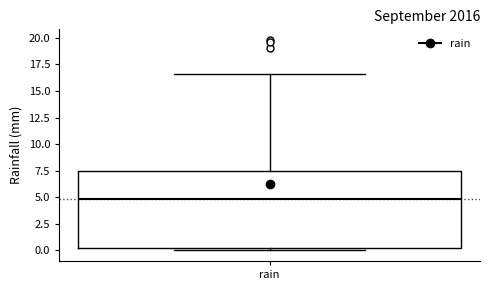

Where does the median line of the box for rain sit on the y-axis? The values are not printed on the chart, so give them approximately, as read against the axis.

5.0